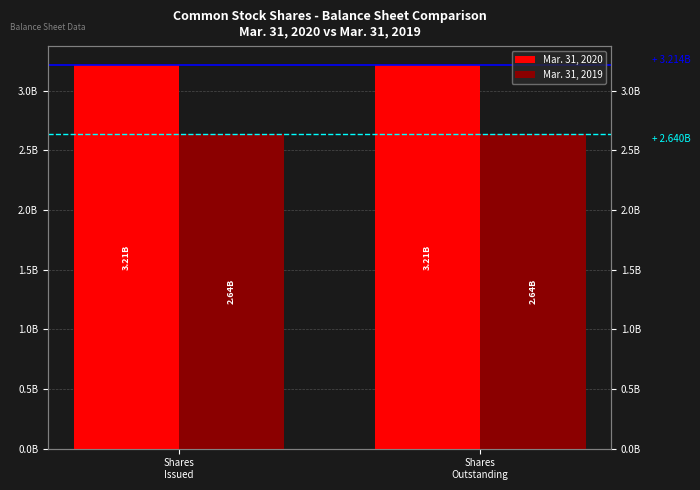

What are all the series names shown in the legend?

Mar. 31, 2020, Mar. 31, 2019